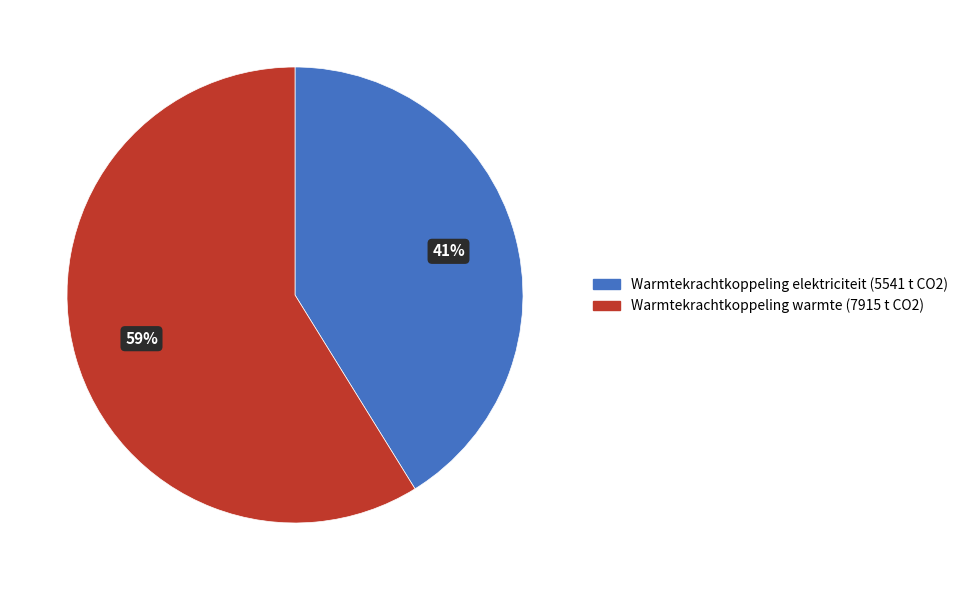

How many segments does this pie chart have?

2